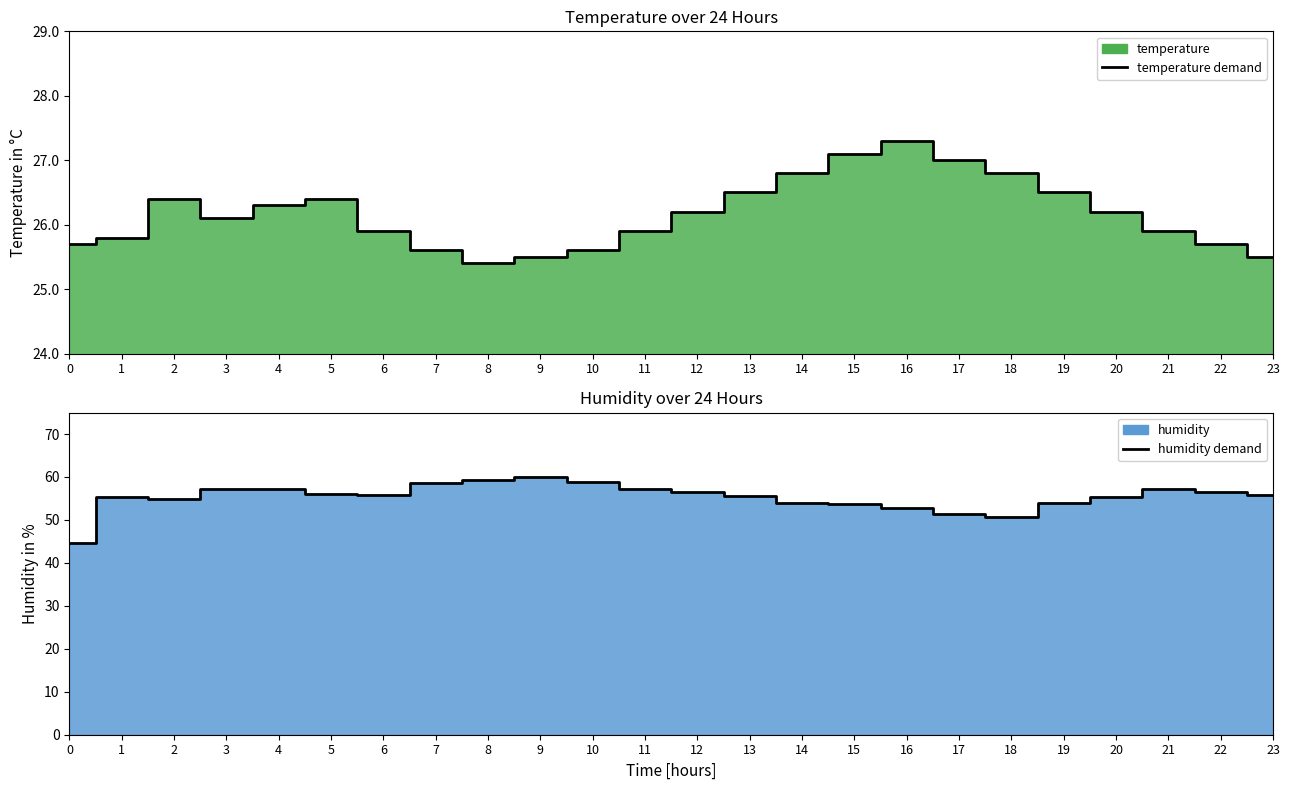

List the labels in order of humidity demand value, smallest first.

0, 18, 17, 16, 15, 19, 14, 2, 1, 20, 13, 23, 6, 5, 12, 22, 21, 4, 3, 11, 7, 10, 8, 9